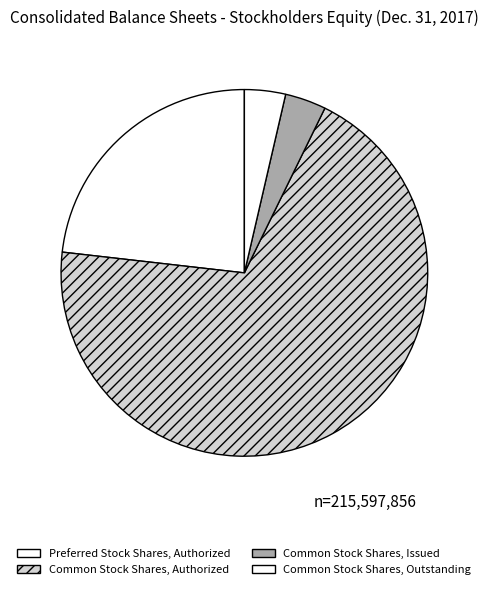

What is the majority slice?

Common Stock Shares, Authorized